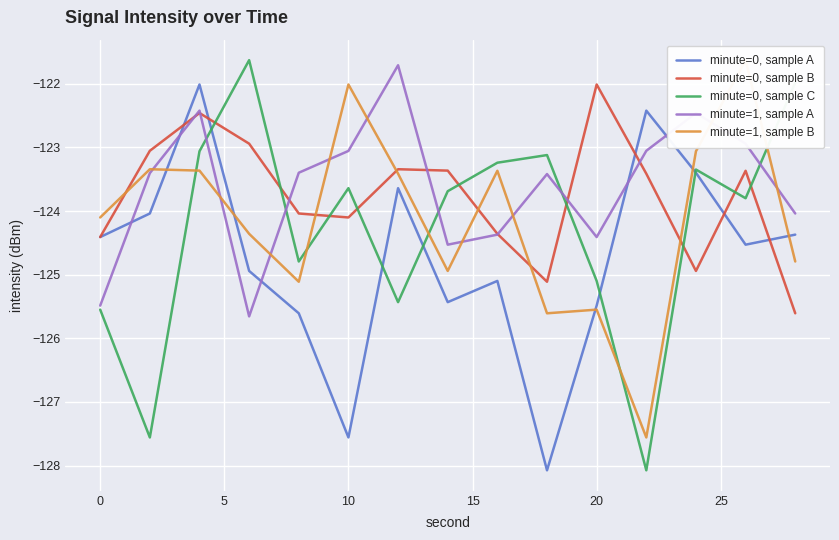

The value of minute=0, sample A at 0 is -78.9. True or false?

False